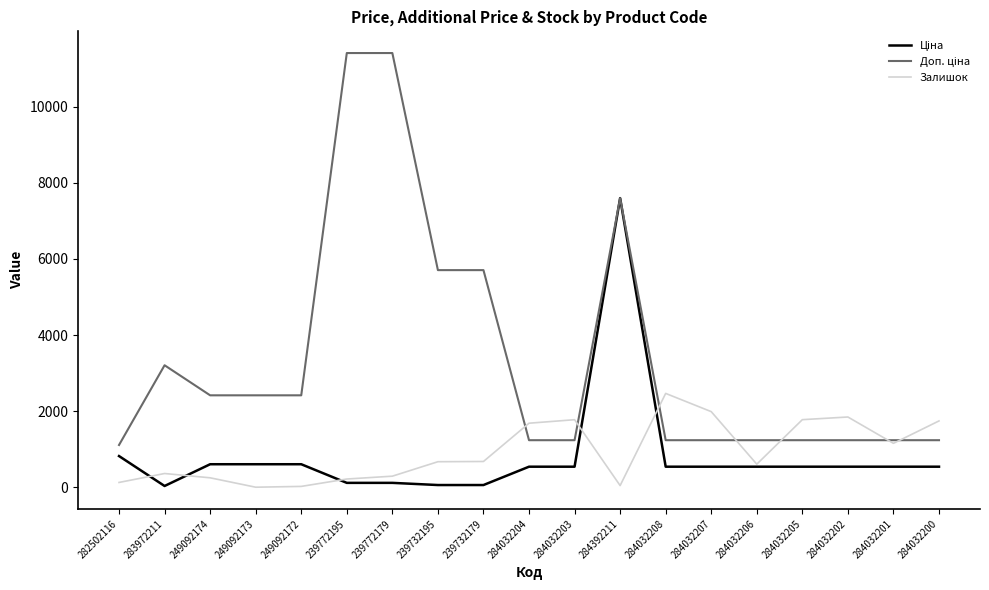

What is the greatest value displayed?

11410.0